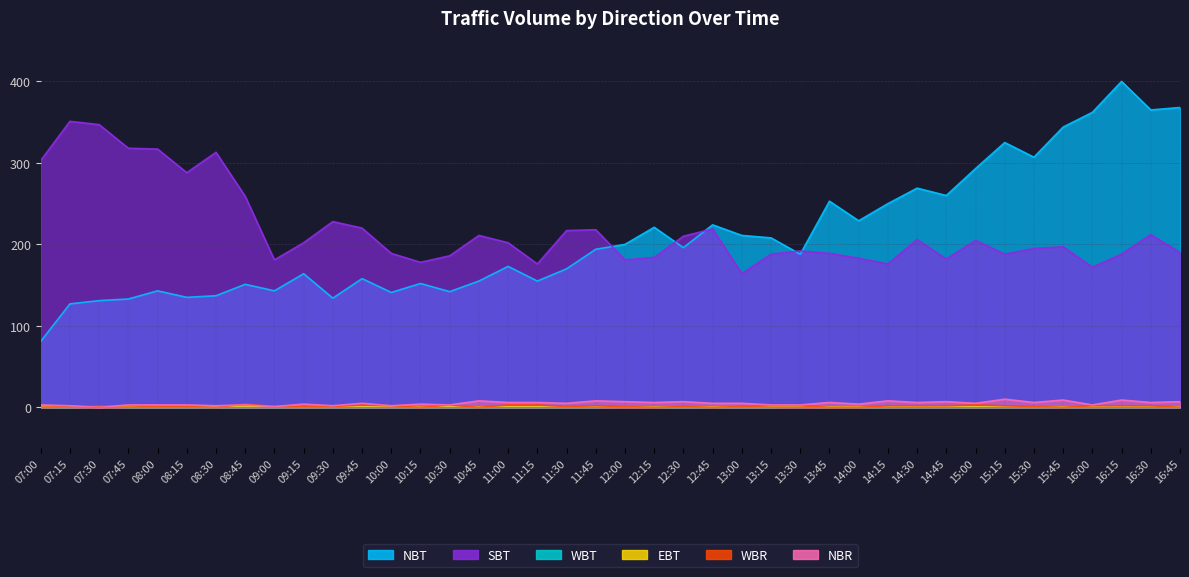

What position from the right is 11:30?

22